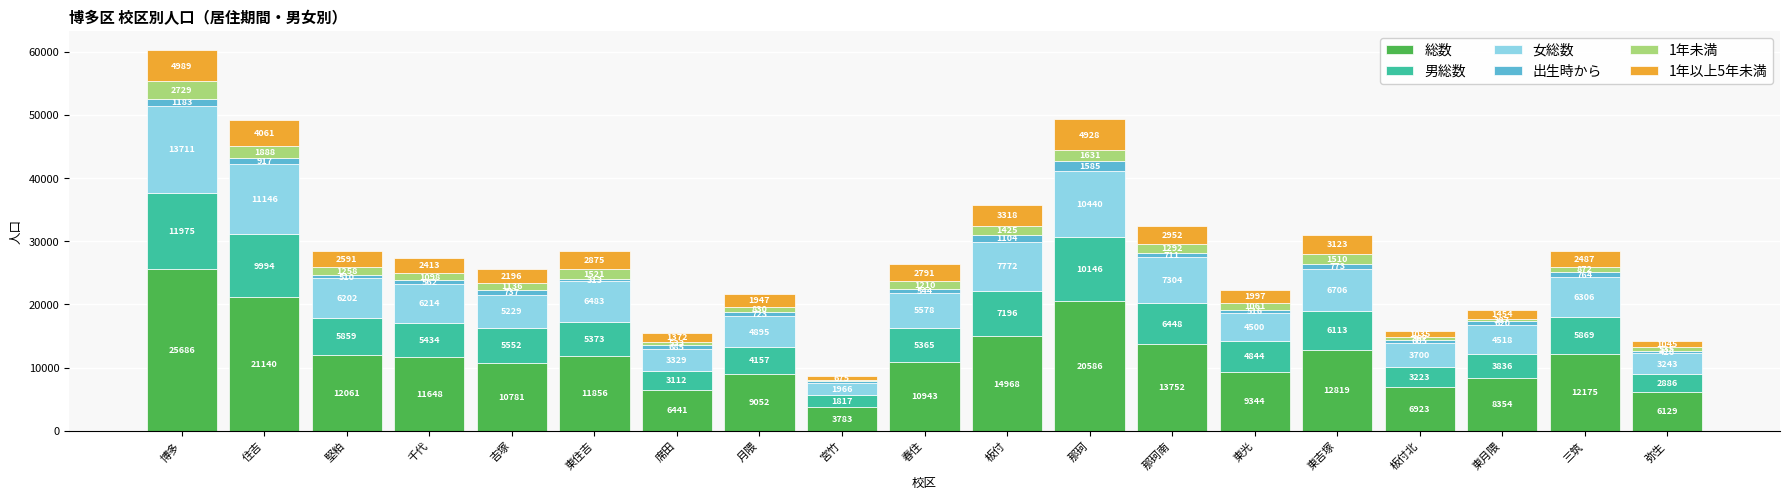

Reading left to right, transcribe the values for 総数.

博多=25686	住吉=21140	堅粕=12061	千代=11648	吉塚=10781	東住吉=11856	席田=6441	月隈=9052	宮竹=3783	春住=10943	板付=14968	那珂=20586	那珂南=13752	東光=9344	東吉塚=12819	板付北=6923	東月隈=8354	三筑=12175	弥生=6129